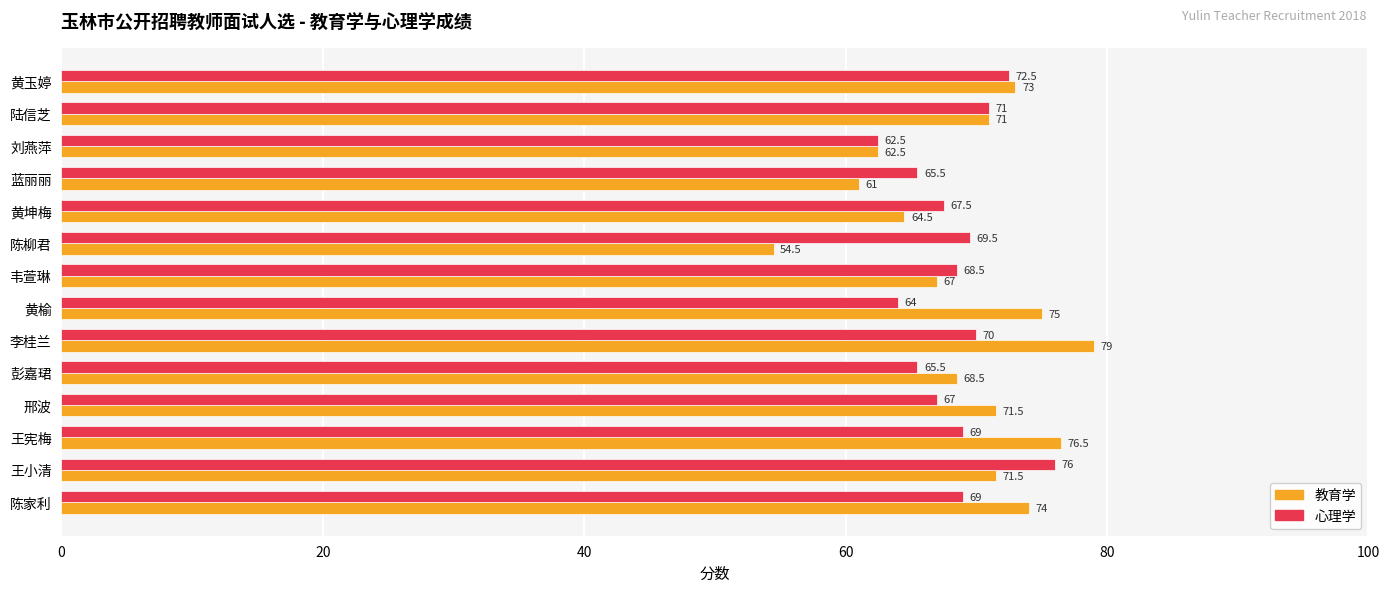

What is the difference between the maximum and second lowest values in the 教育学 series?

18.0